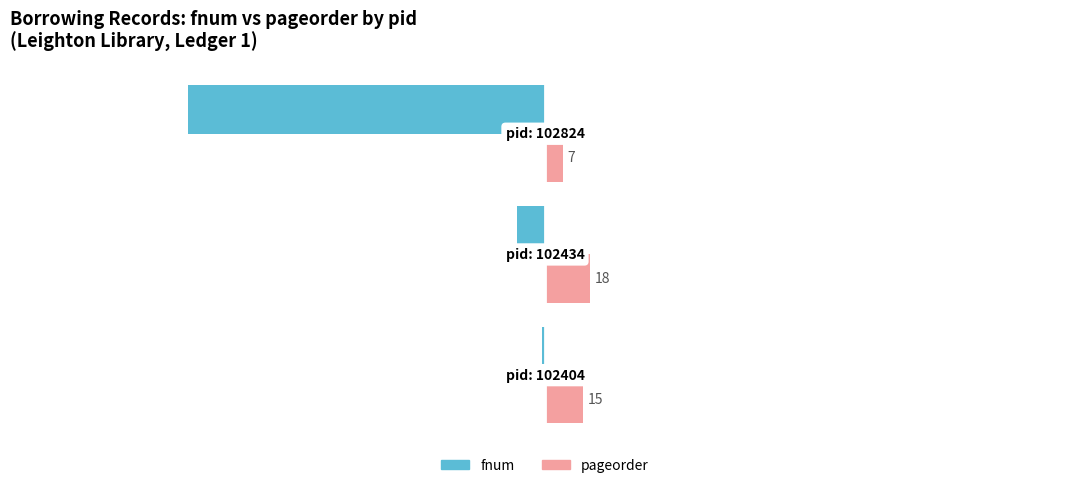

What is the sum of all fnum values?

-154